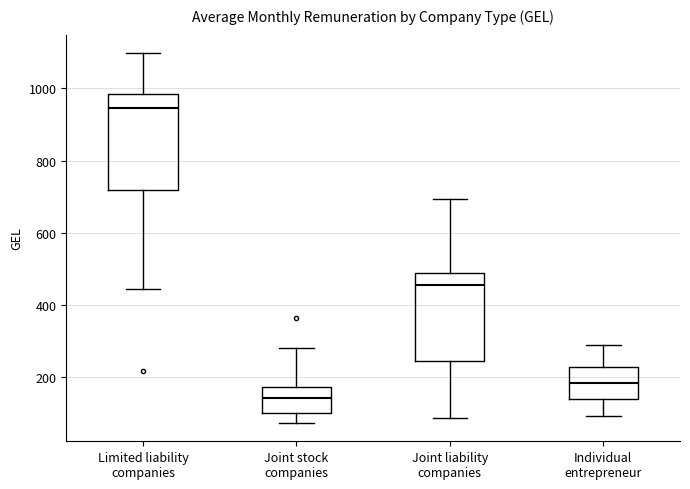

Where does the lower whisker of the box for Limited liability companies end on the y-axis? The values are not printed on the chart, so give them approximately, as read against the axis.

440